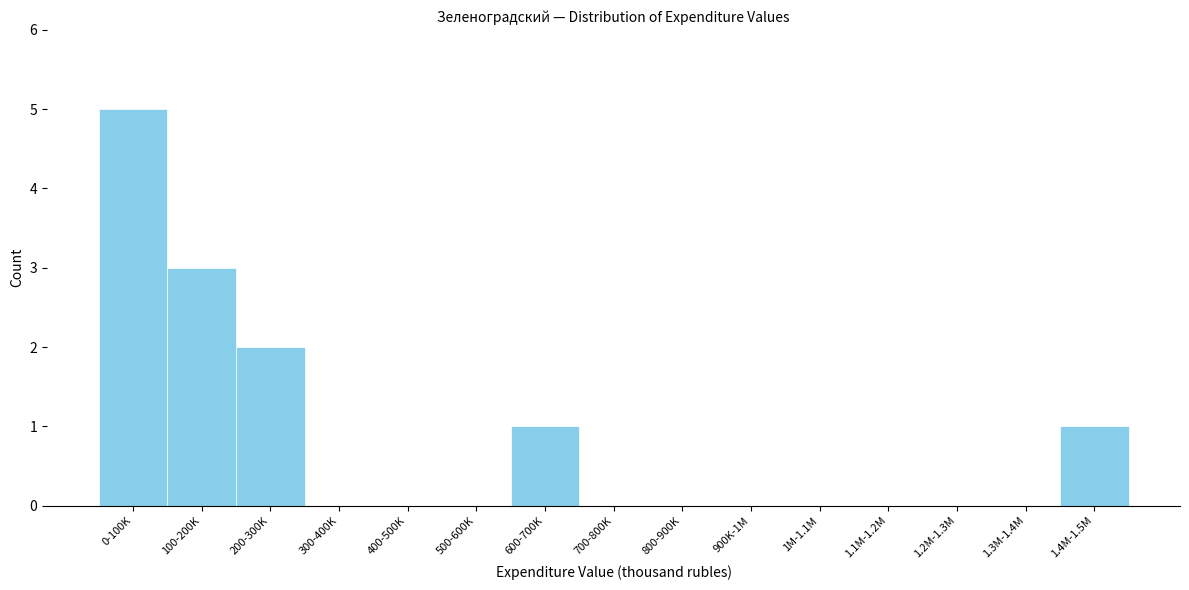

Reading left to right, what are all the values shown in this chart?

0-100K=5	100-200K=3	200-300K=2	300-400K=0	400-500K=0	500-600K=0	600-700K=1	700-800K=0	800-900K=0	900K-1M=0	1M-1.1M=0	1.1M-1.2M=0	1.2M-1.3M=0	1.3M-1.4M=0	1.4M-1.5M=1